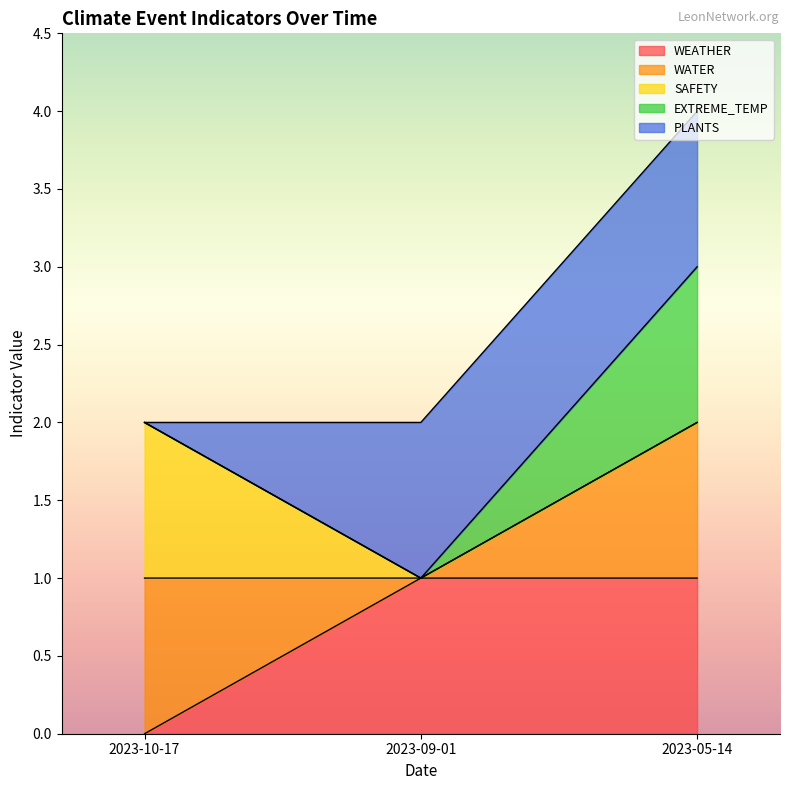

Which has a higher value, 2023-09-01 or 2023-05-14?

2023-09-01